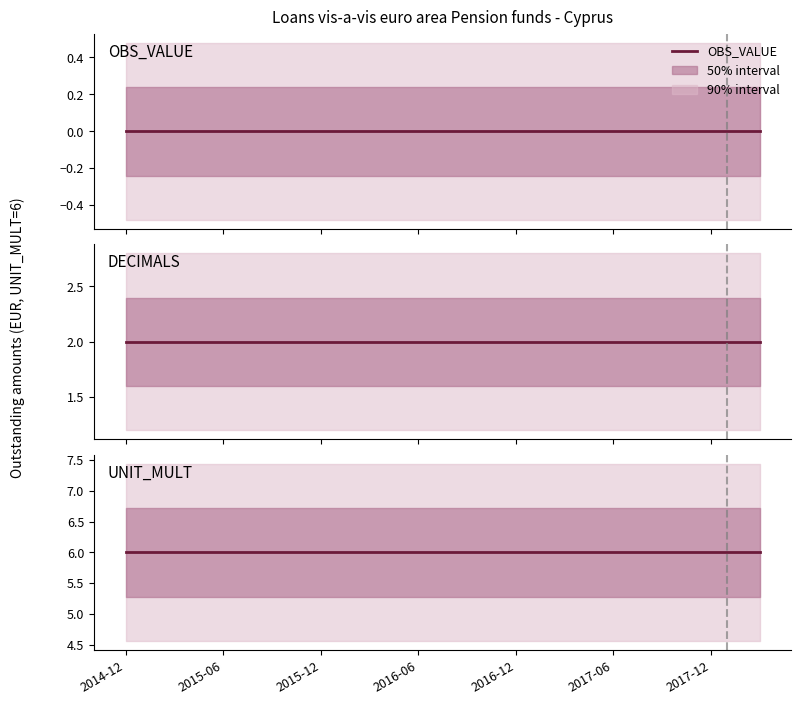

Which series has the largest range (max minus min)?

OBS_VALUE